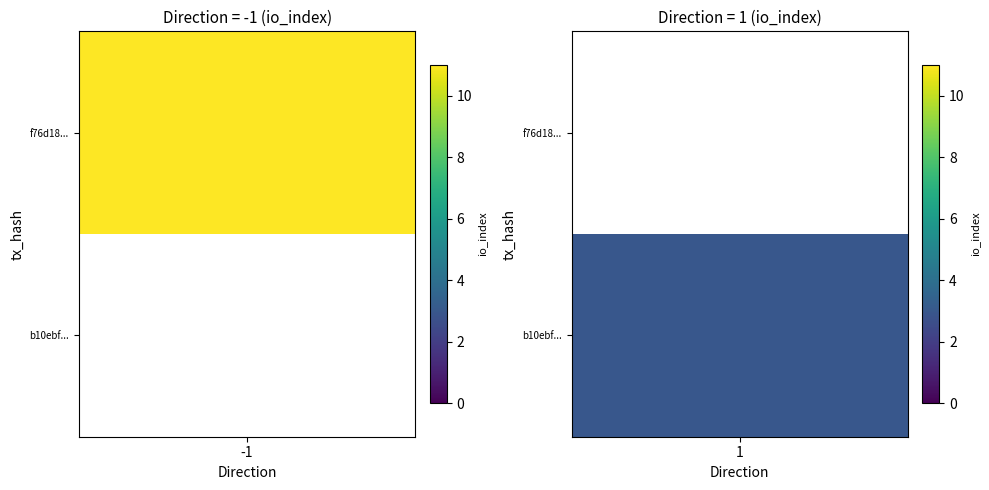

Reading right to left, extract all data points from this chart.

f76d18075f0f700af6bc35d2f92d28e5af146c8: 11	-1
b10ebf0456f6a33dded6d99053c72a5220bae98: 3	1